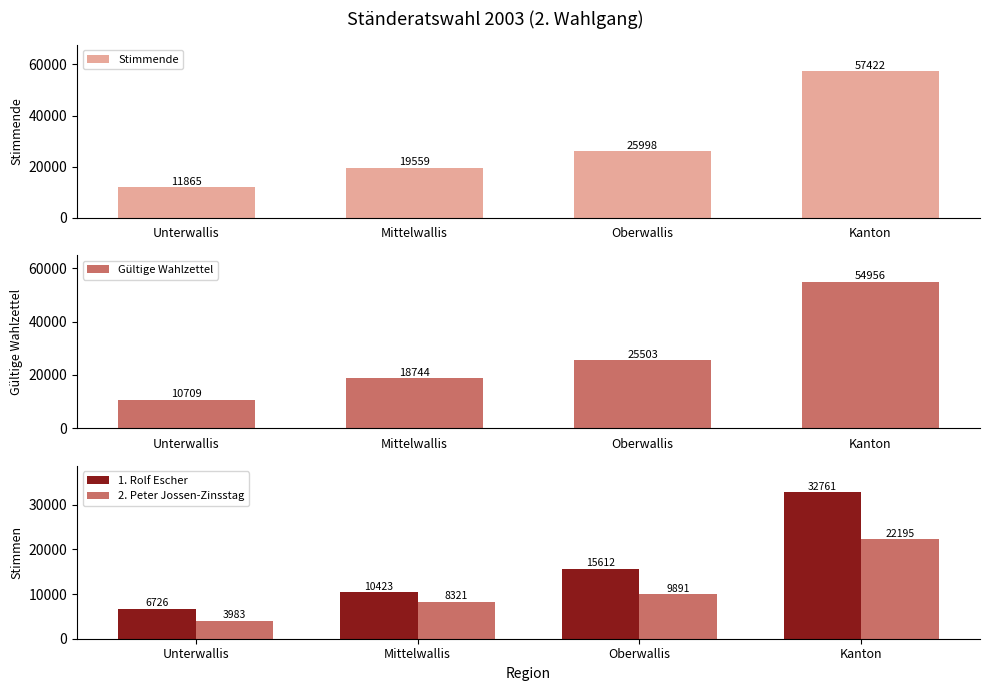

Reading left to right, what are all the values shown in this chart?

Stimmende: 11865	19559	25998	57422
Gültige Wahlzettel: 10709	18744	25503	54956
1. Rolf Escher: 6726	10423	15612	32761
2. Peter Jossen-Zinsstag: 3983	8321	9891	22195